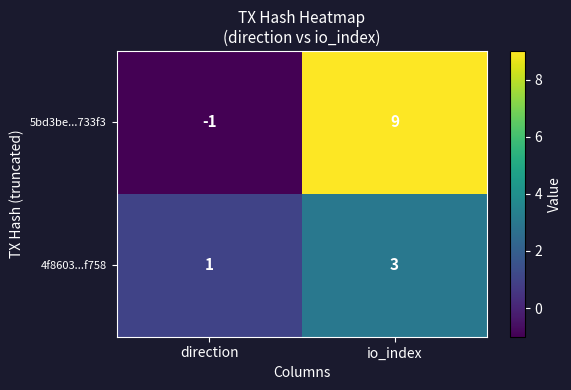

At which category is the sum across all series the highest?

io_index